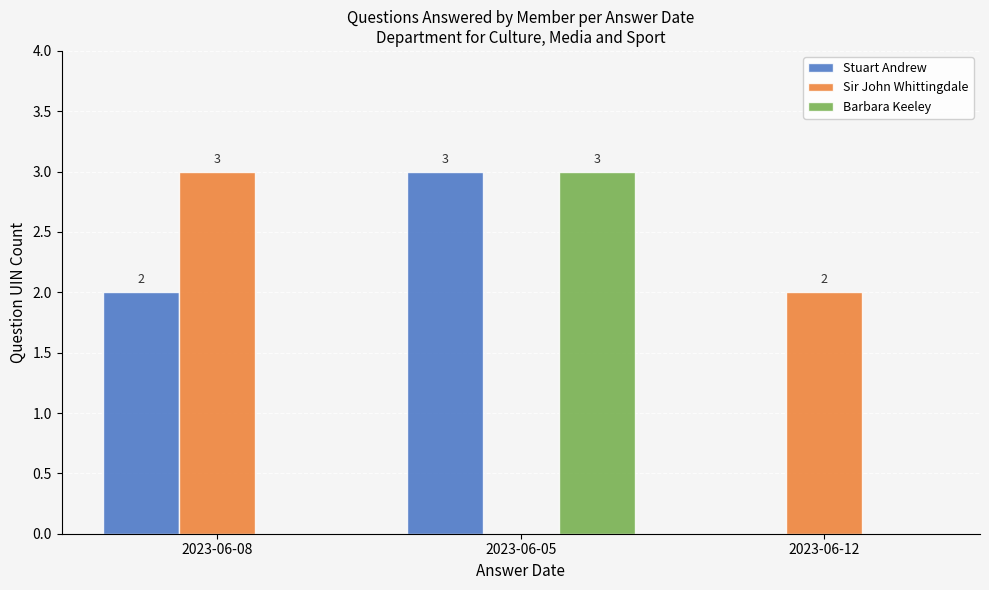

What is the sum of all Stuart Andrew values?

5